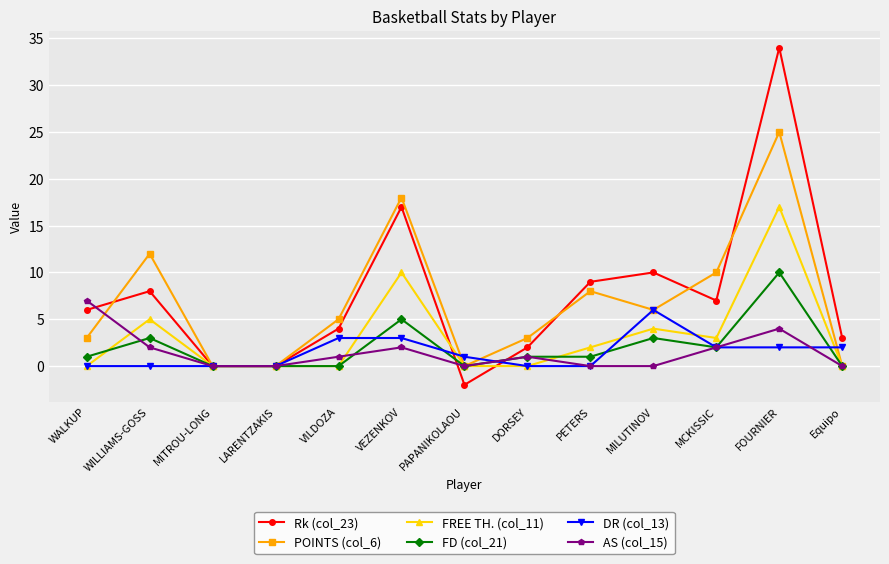

Between DORSEY and MILUTINOV, which series saw the biggest shift?

Rk (col_23)